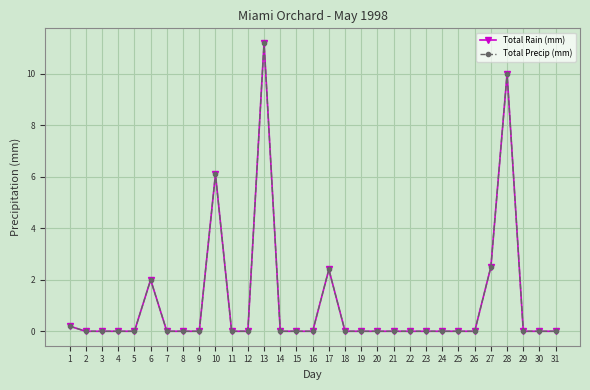

Does the chart have visible grid lines?

Yes